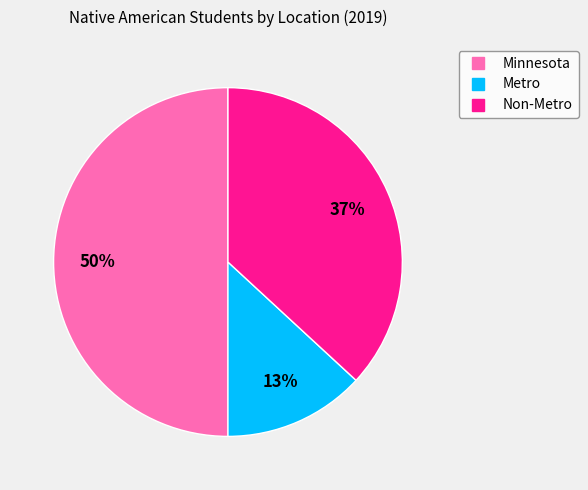

Which slice is the largest?

Minnesota